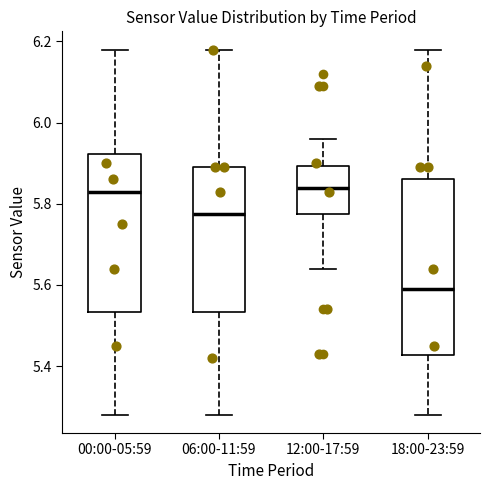

Comparing the boxes themselves (not the whiskers), which one is the tallest?

18:00-23:59